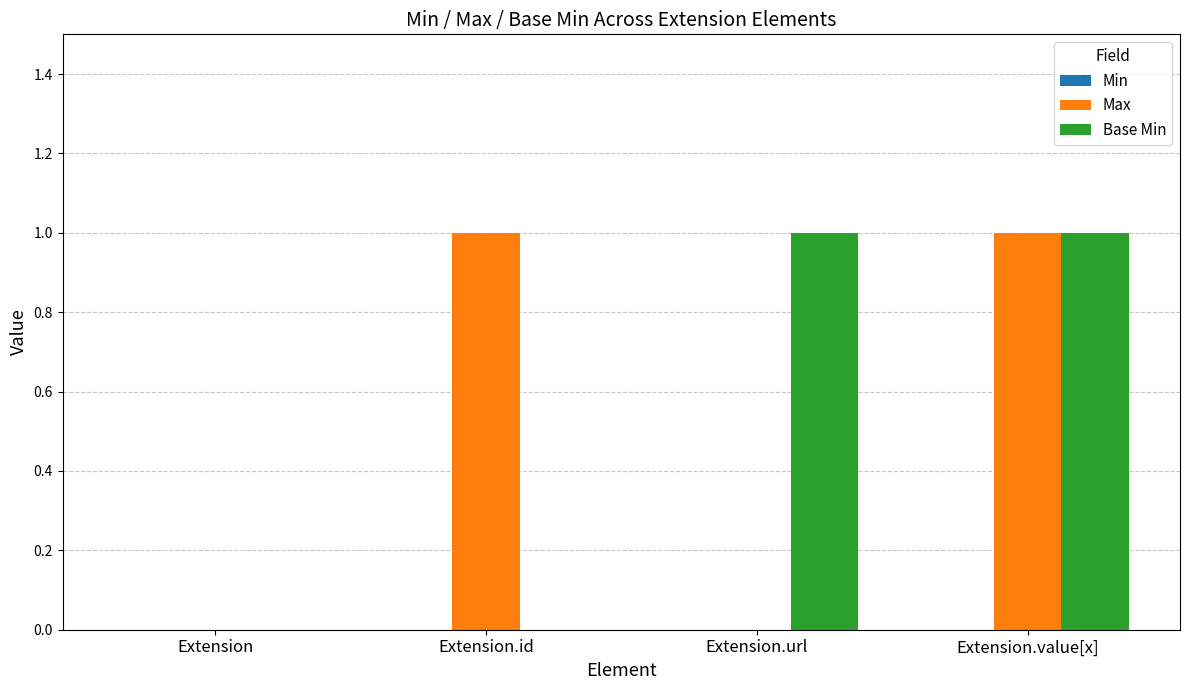

Which series changed the most between Extension and Extension.url?

Base Min